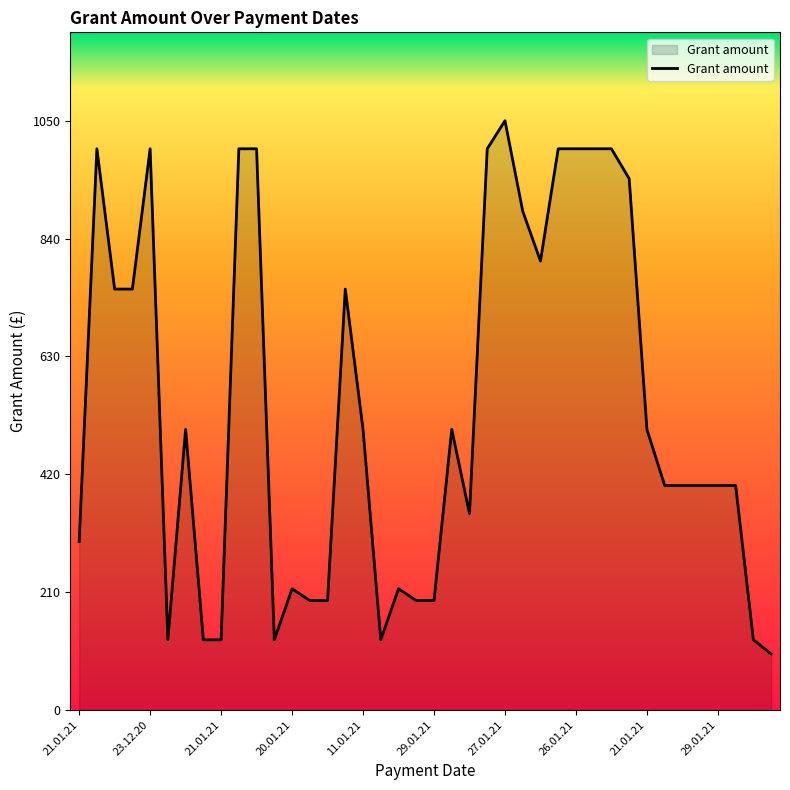

What is the smallest value displayed?

100.0